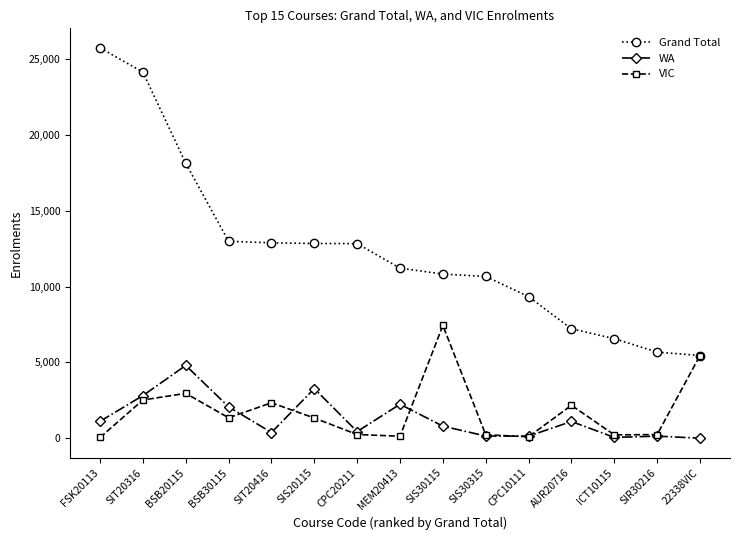

Is the value of VIC at SIS30315 greater than the value of Grand Total at MEM20413?

No